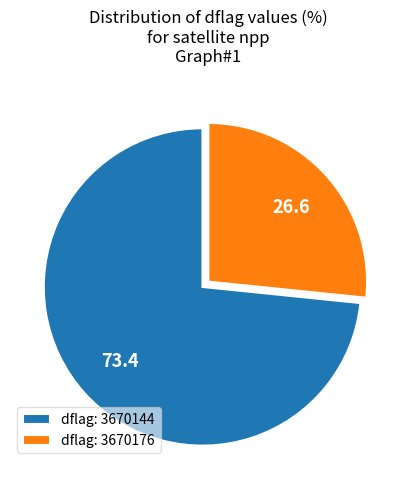

Which category has the biggest portion of the pie?

dflag: 3670144